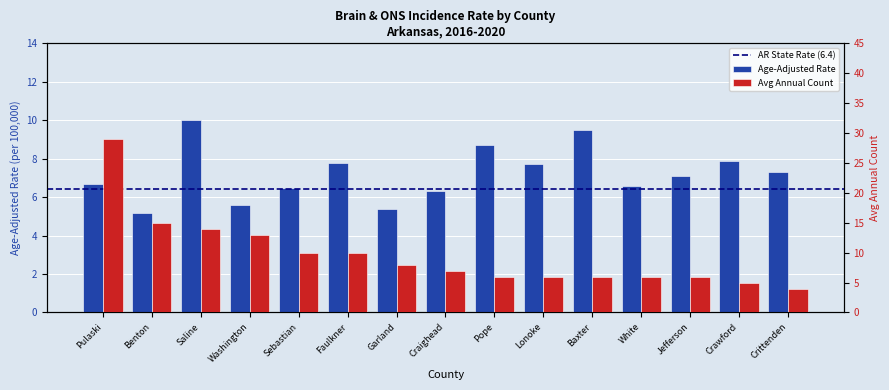

True or false: Avg Annual Count has a value of 21.7 at Saline.

False